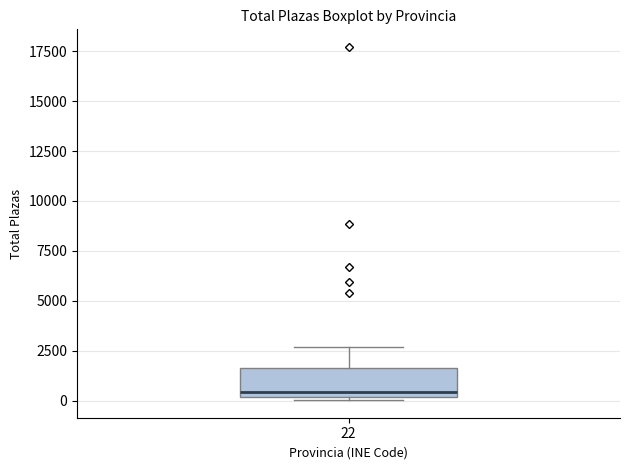

Transcribe this box plot: give where the median line is, the range the box spans, and where the two whiskers end, as read against the y-axis. The values are not printed on the chart, so give them approximately, as read against the axis.

median 500, box 0 to 1500, whiskers 0 (just below the box's lower edge) to 2500